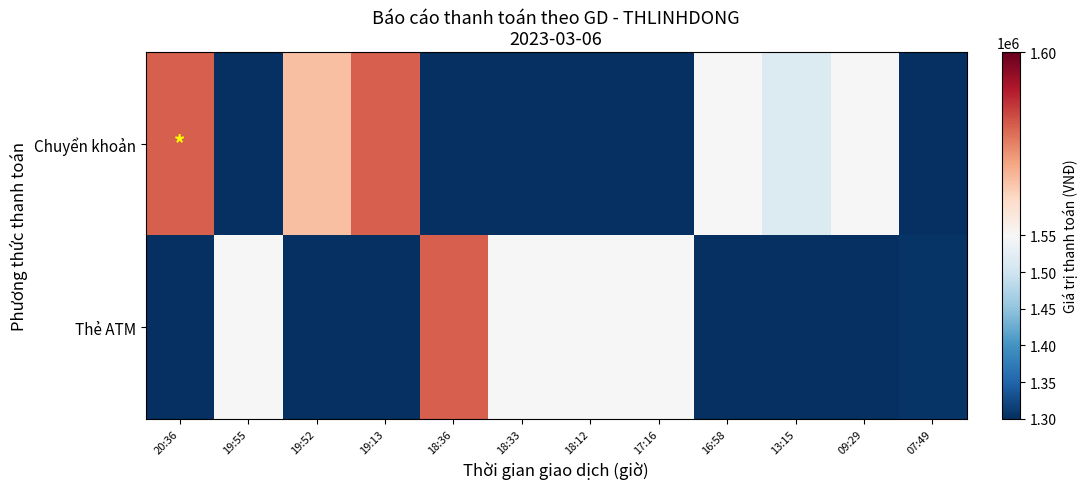

Which series changed the most between 18:33 and 16:58?

Chuyển khoản